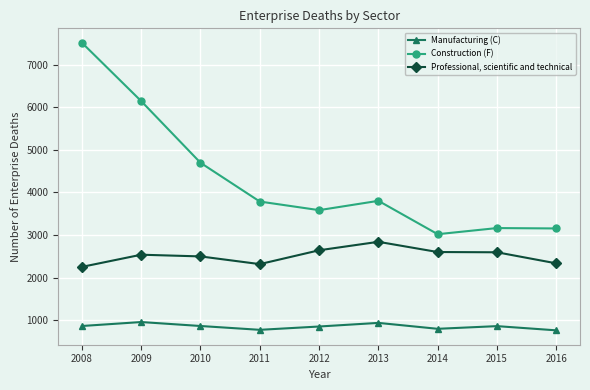

At which label does Construction (F) first exceed 3786?

2008